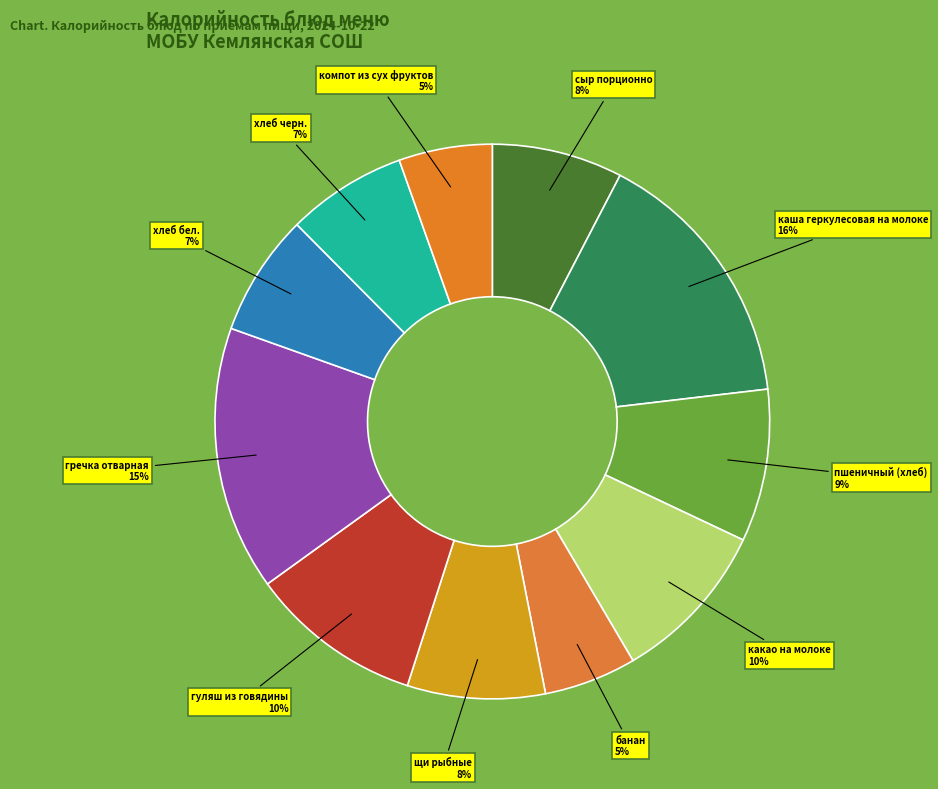

Count the number of slices in the pie.

11